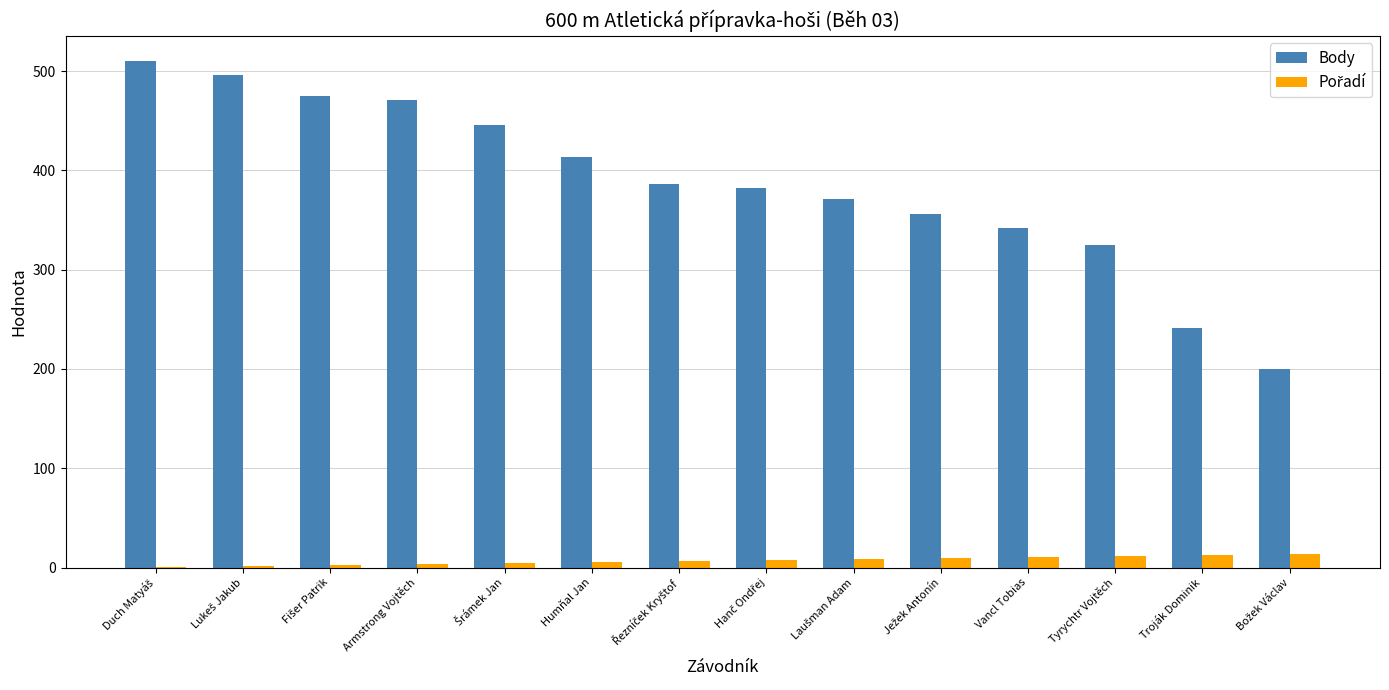

Which series has the largest total across all categories?

Body